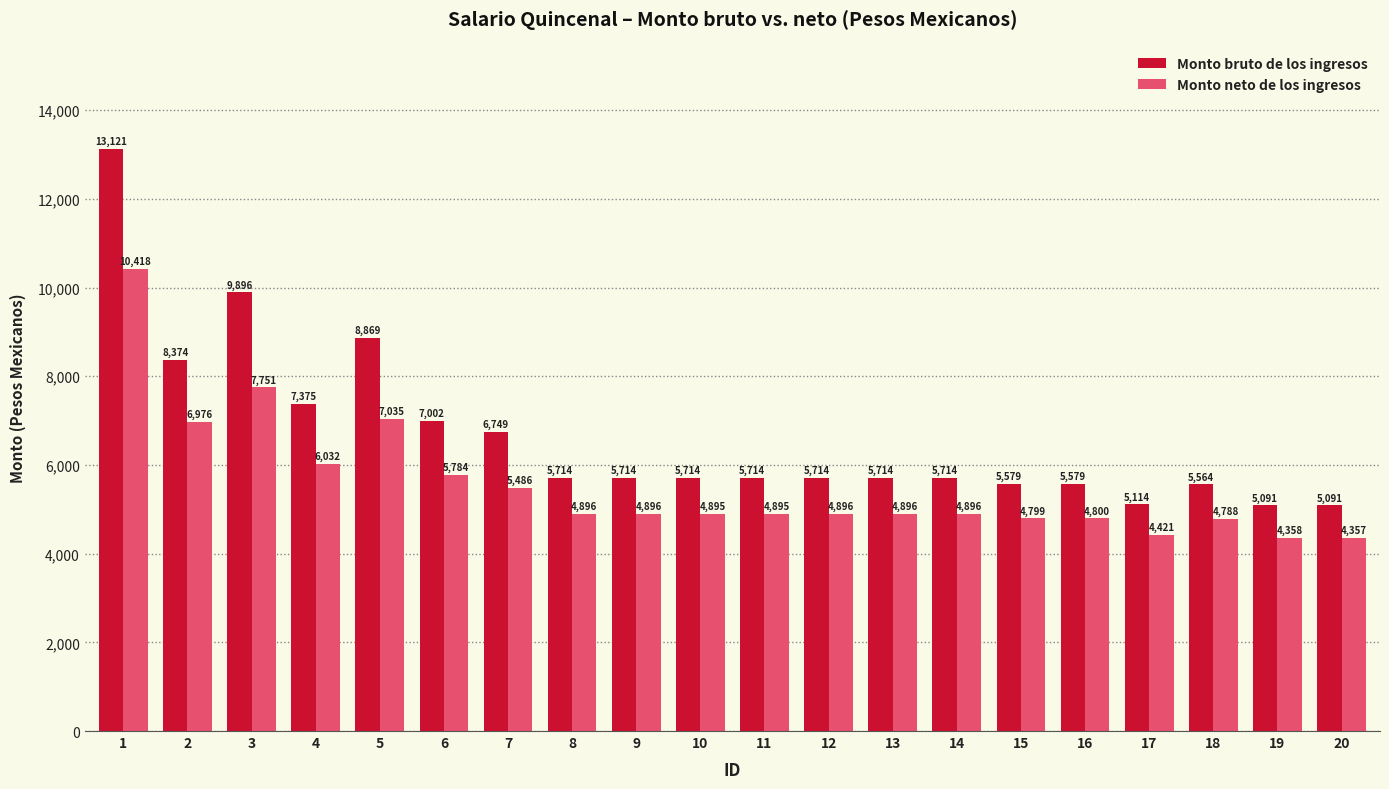

At which label does Monto neto de los ingresos reach its peak?

1